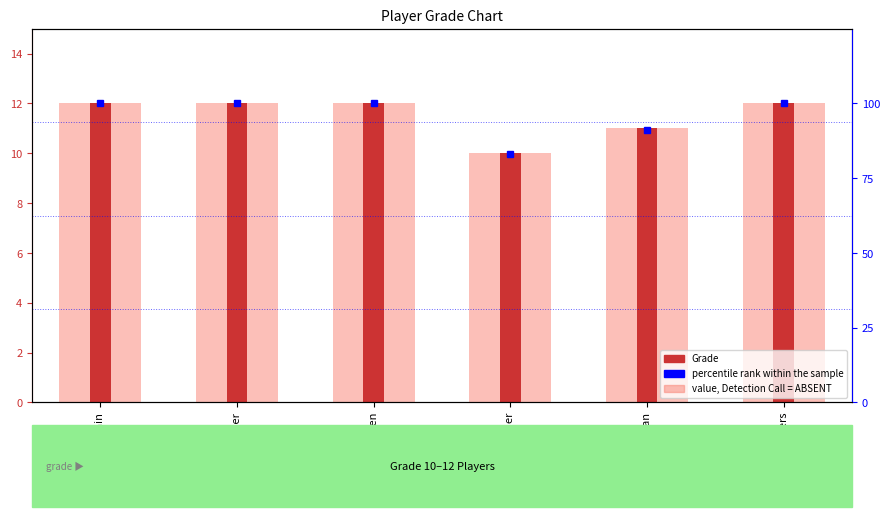

Which label corresponds to the largest value in the chart?

Michael Cain